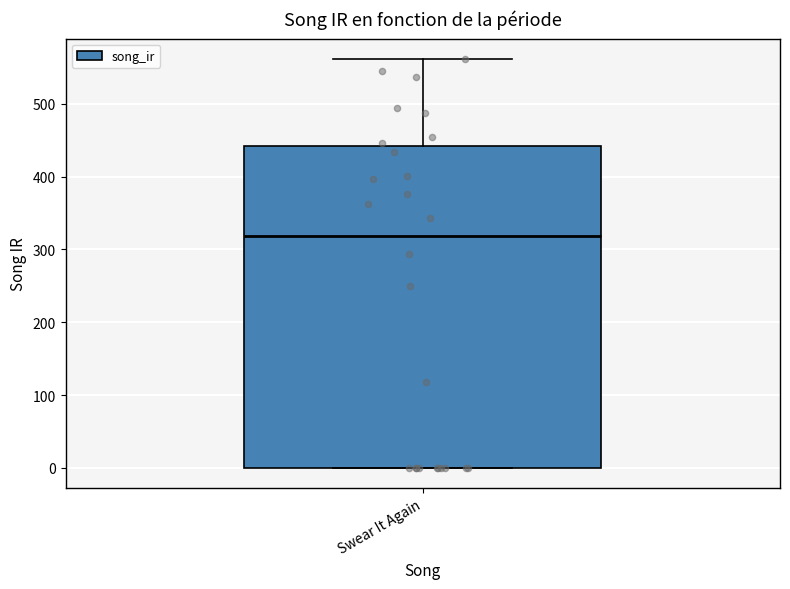

Where does the median line of the box for Swear It Again sit on the y-axis? The values are not printed on the chart, so give them approximately, as read against the axis.

320